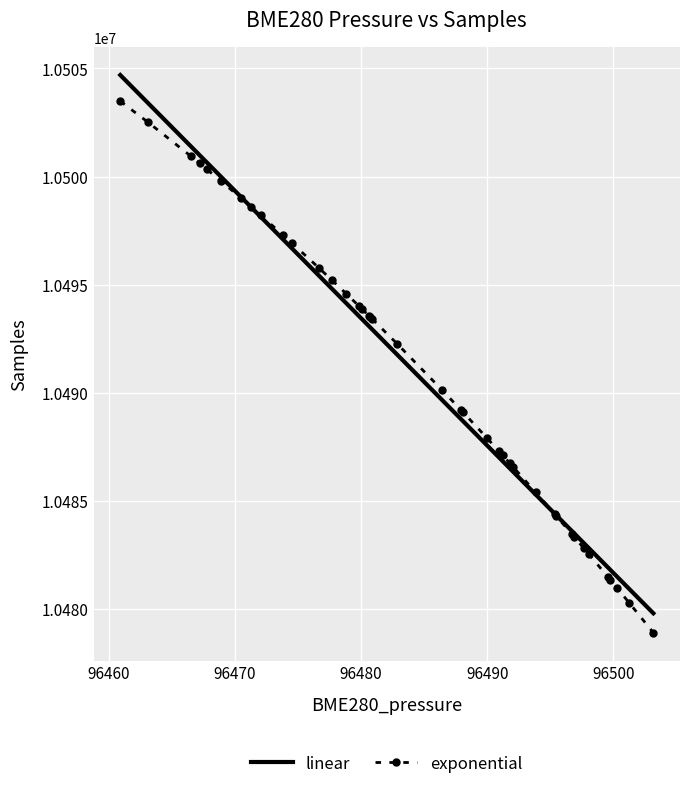

What is the maximum value shown in the chart?

10504696.8